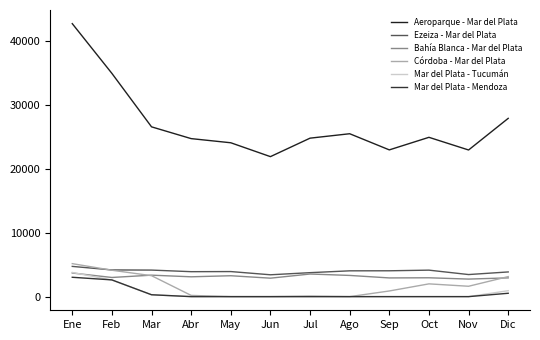

Is this an area chart (filled region under the line)?

No